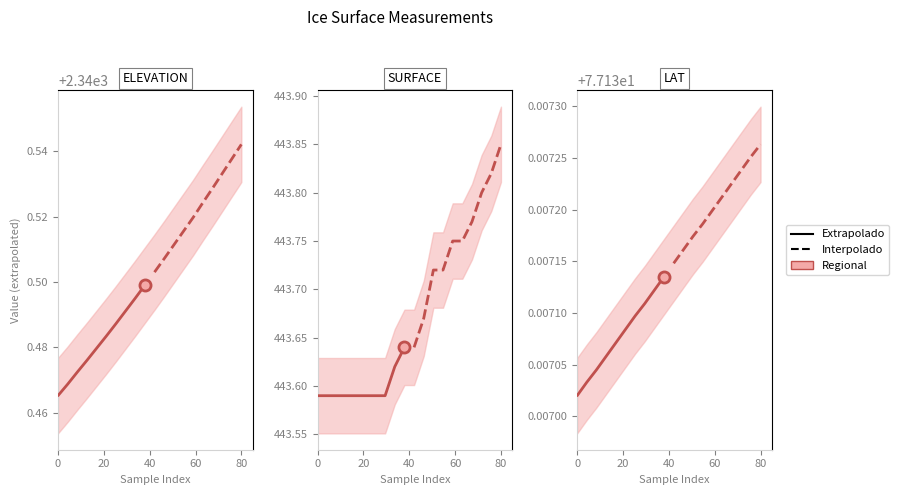

The Interpolado series shows 25.6 at 0. True or false?

False